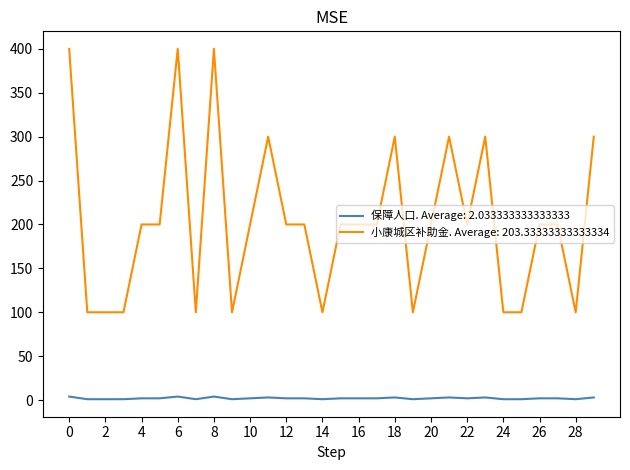

True or false: 保障人口. Average: 2.033333333333333 and 小康城区补助金. Average: 203.33333333333334 cross at least once.

False